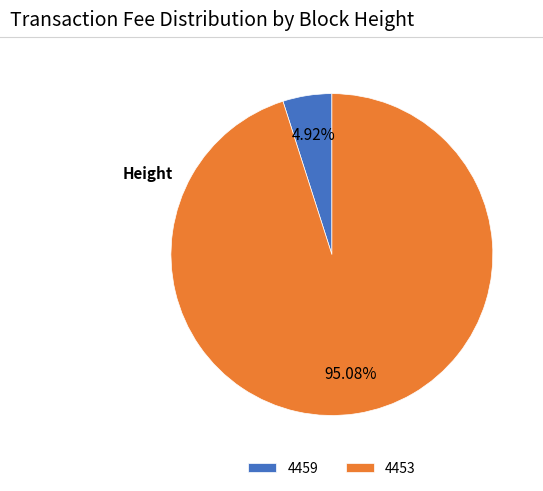

True or false: 4459 accounts for 5% of the total.

True